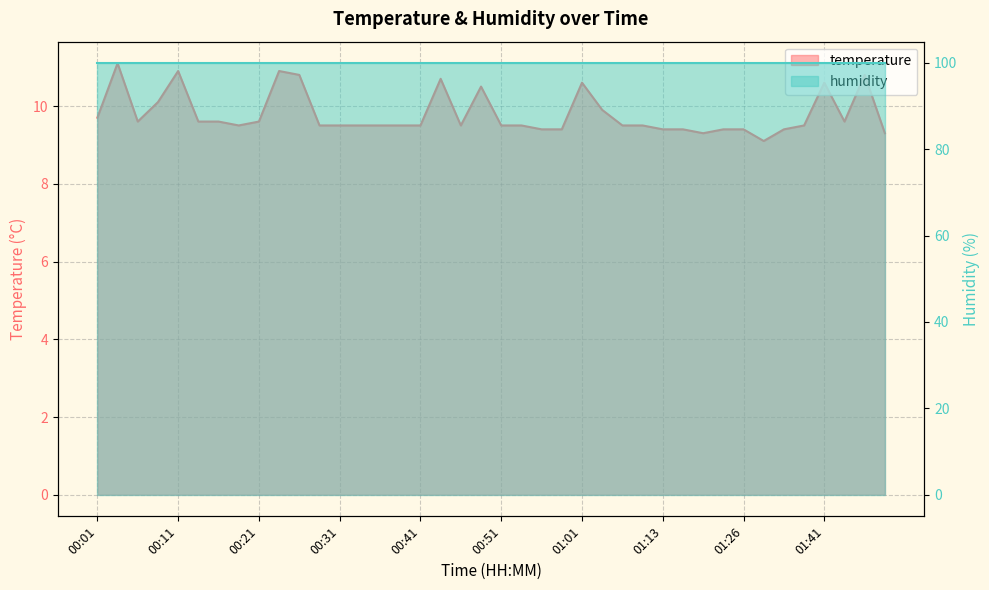

The value at 00:56 is 4.5. True or false?

False